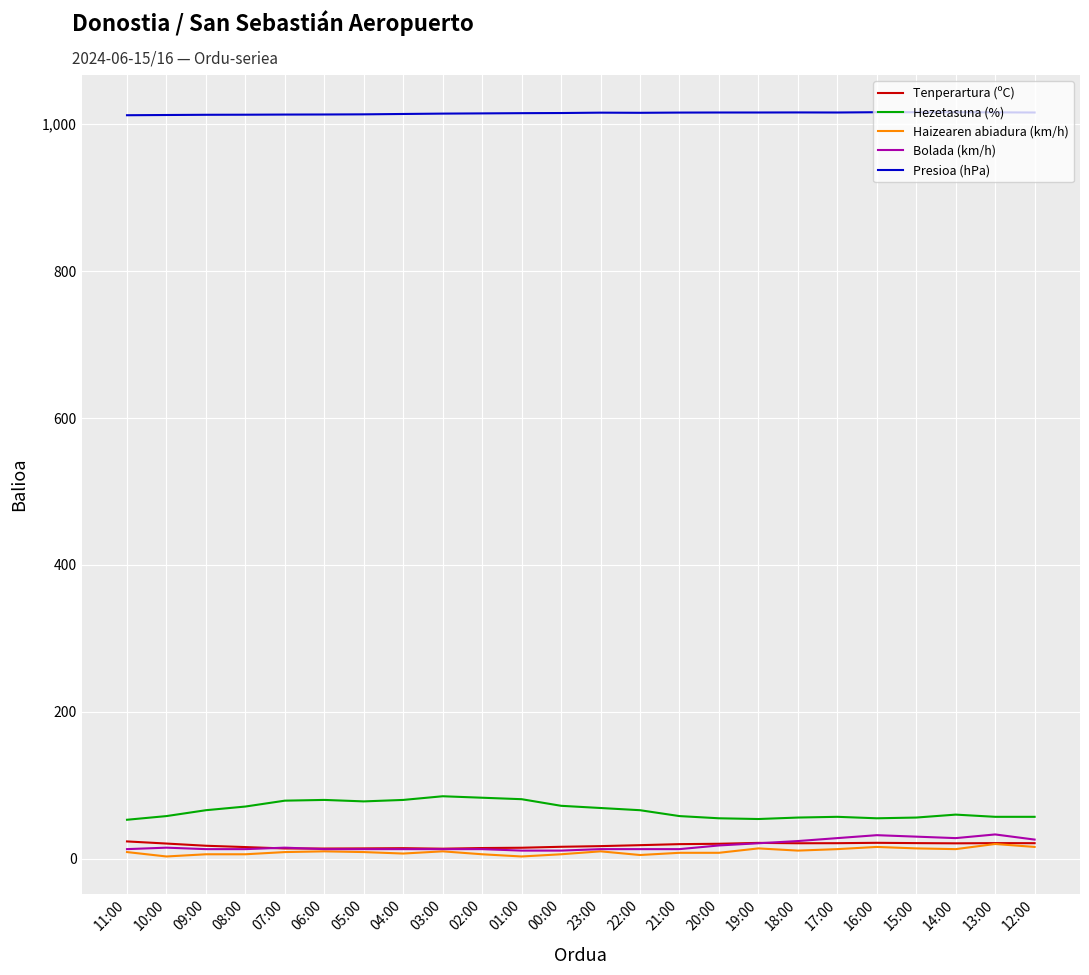

Is it true that Tenperartura (ºC) equals 20.3 at 20:00?

True